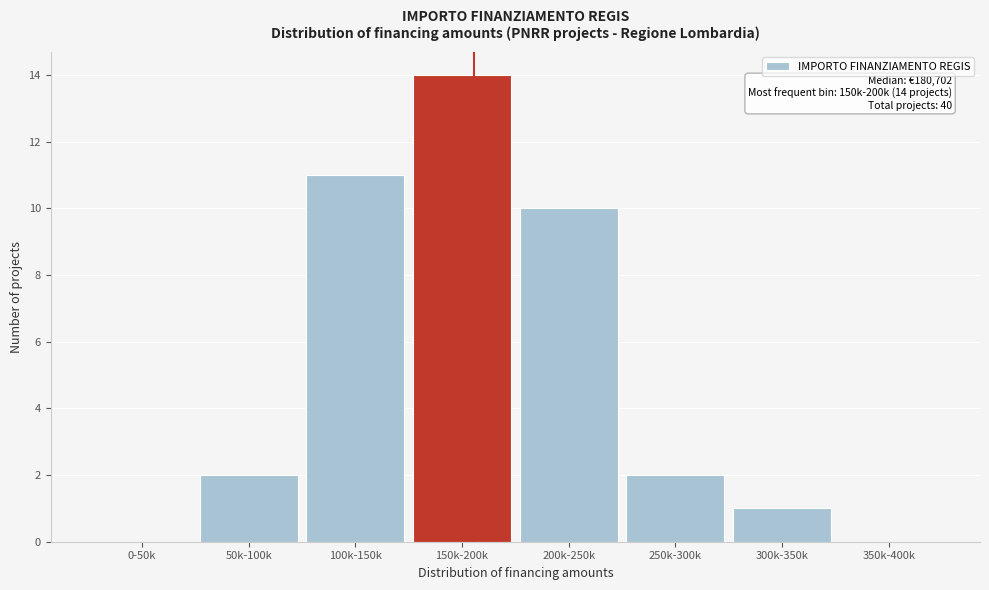

Reading right to left, transcribe all the data shown in this chart.

350k-400k=0	300k-350k=1	250k-300k=2	200k-250k=10	150k-200k=14	100k-150k=11	50k-100k=2	0-50k=0